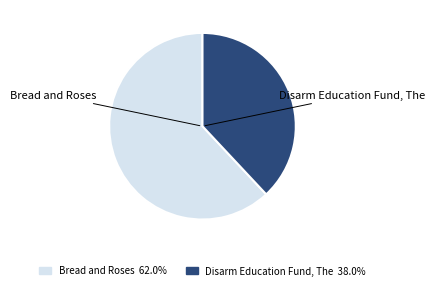

Which has a higher value, Disarm Education Fund, The or Bread and Roses?

Bread and Roses